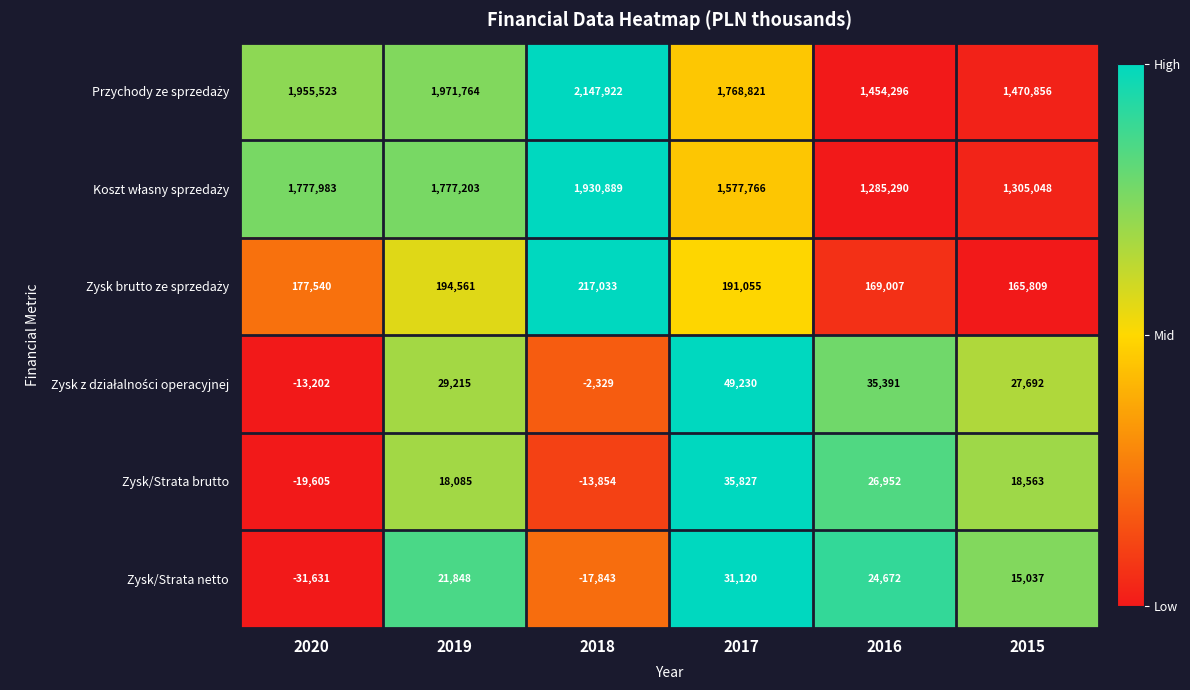

What is the difference between the highest and lowest values at 2015?

1455819